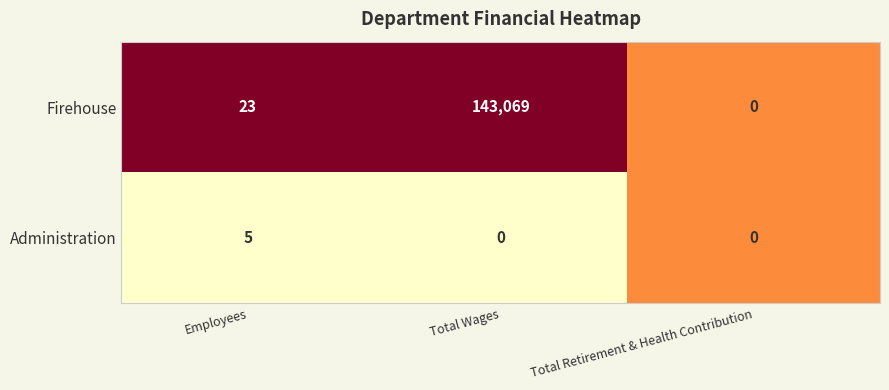

What value does the Firehouse series have at Employees?

23